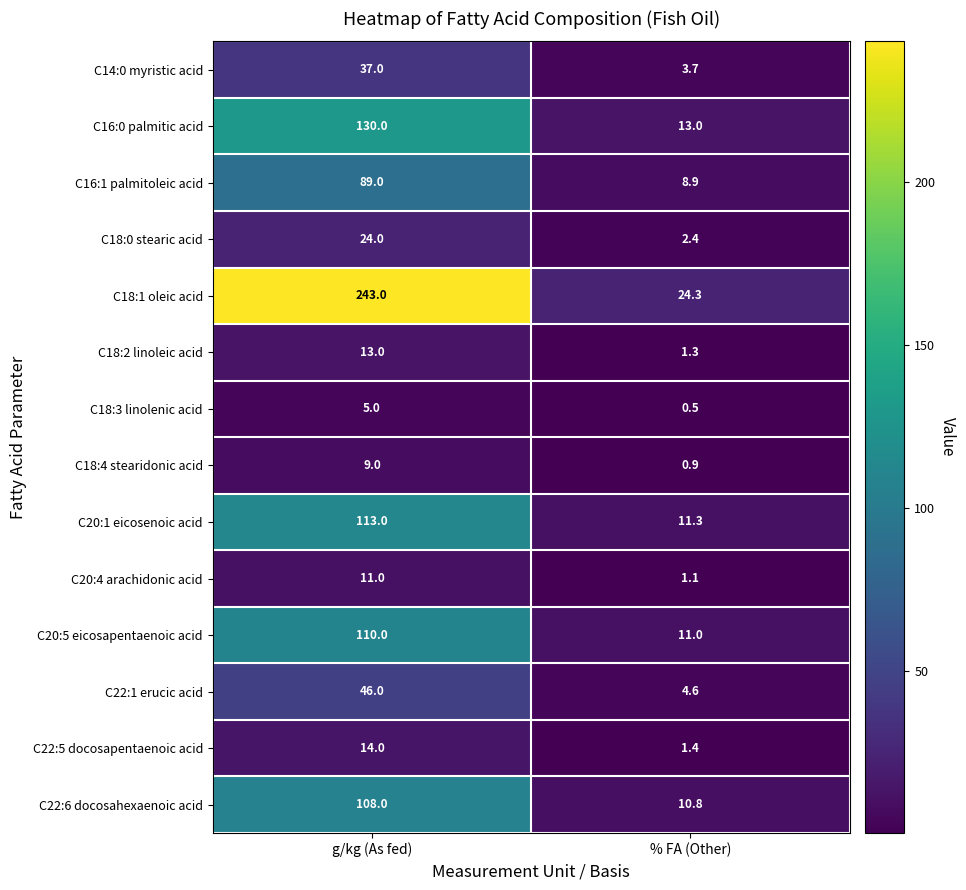

How many values in the C20:4 arachidonic acid series are below 11?

1